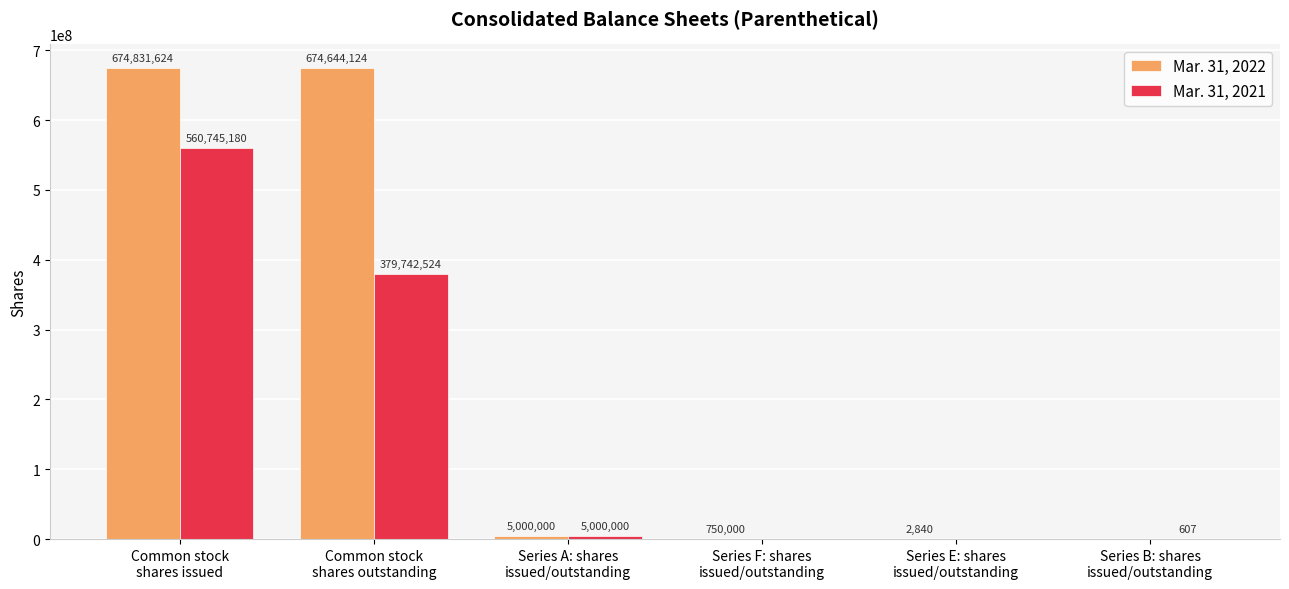

What is the sum of all Mar. 31, 2021 values?

945488311